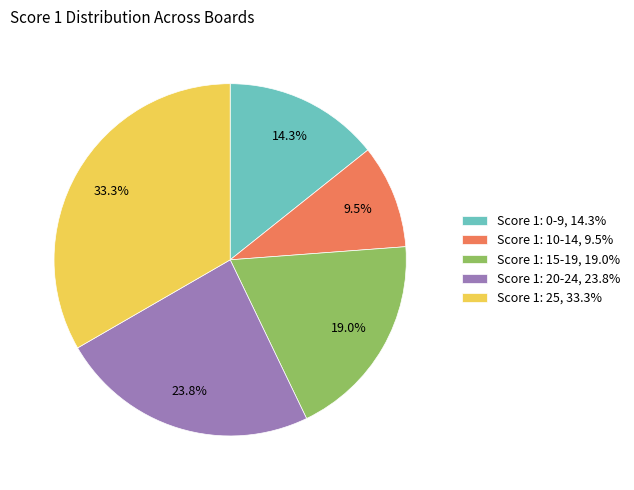

What is the ratio of the value at Score 1: 15-19, 19.0% to the value at Score 1: 0-9, 14.3%?

1.3